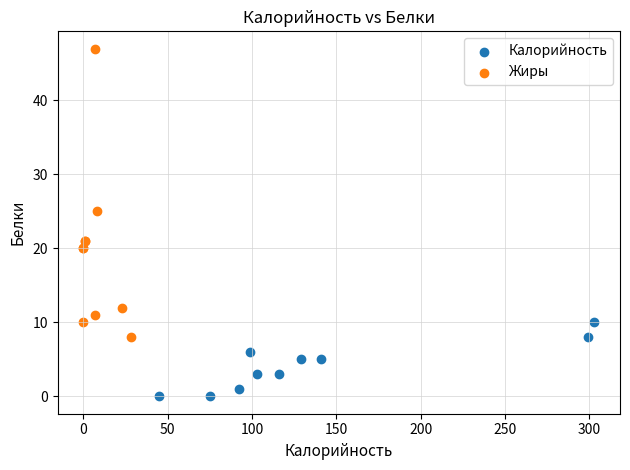

Which series has the largest Y range (max minus min)?

Жиры